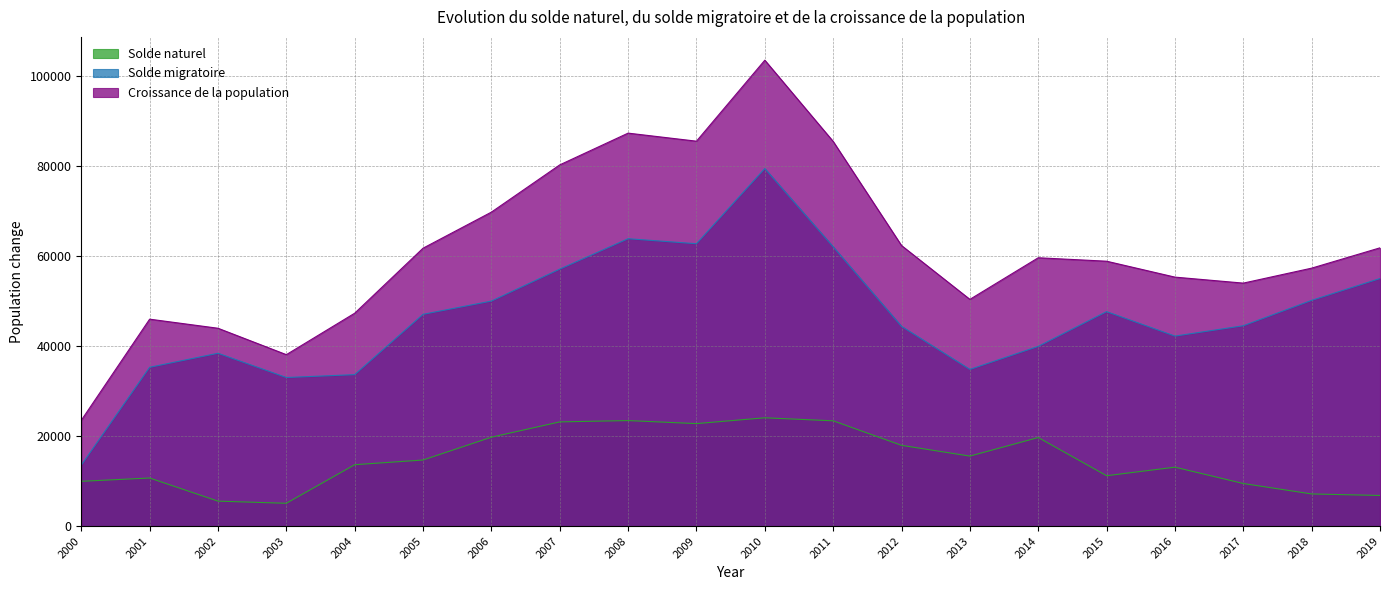

Reading left to right, extract all data points from this chart.

Solde naturel: 2000=9962	2001=10698	2002=5558	2003=5081	2004=13654	2005=14697	2006=19768	2007=23168	2008=23462	2009=22788	2010=24079	2011=23408	2012=17959	2013=15567	2014=19692	2015=11205	2016=13105	2017=9473	2018=7155	2019=6820
Solde migratoire: 2000=13564	2001=35300	2002=38421	2003=33030	2004=33669	2005=47073	2006=50019	2007=57117	2008=63877	2009=62761	2010=79469	2011=62086	2012=44398	2013=34831	2014=39951	2015=47672	2016=42235	2017=44536	2018=50180	2019=55031
Croissance de la population: 2000=23526	2001=45998	2002=43979	2003=38111	2004=47323	2005=61770	2006=69787	2007=80285	2008=87339	2009=85549	2010=103548	2011=85494	2012=62357	2013=50398	2014=59643	2015=58877	2016=55340	2017=54009	2018=57335	2019=61851